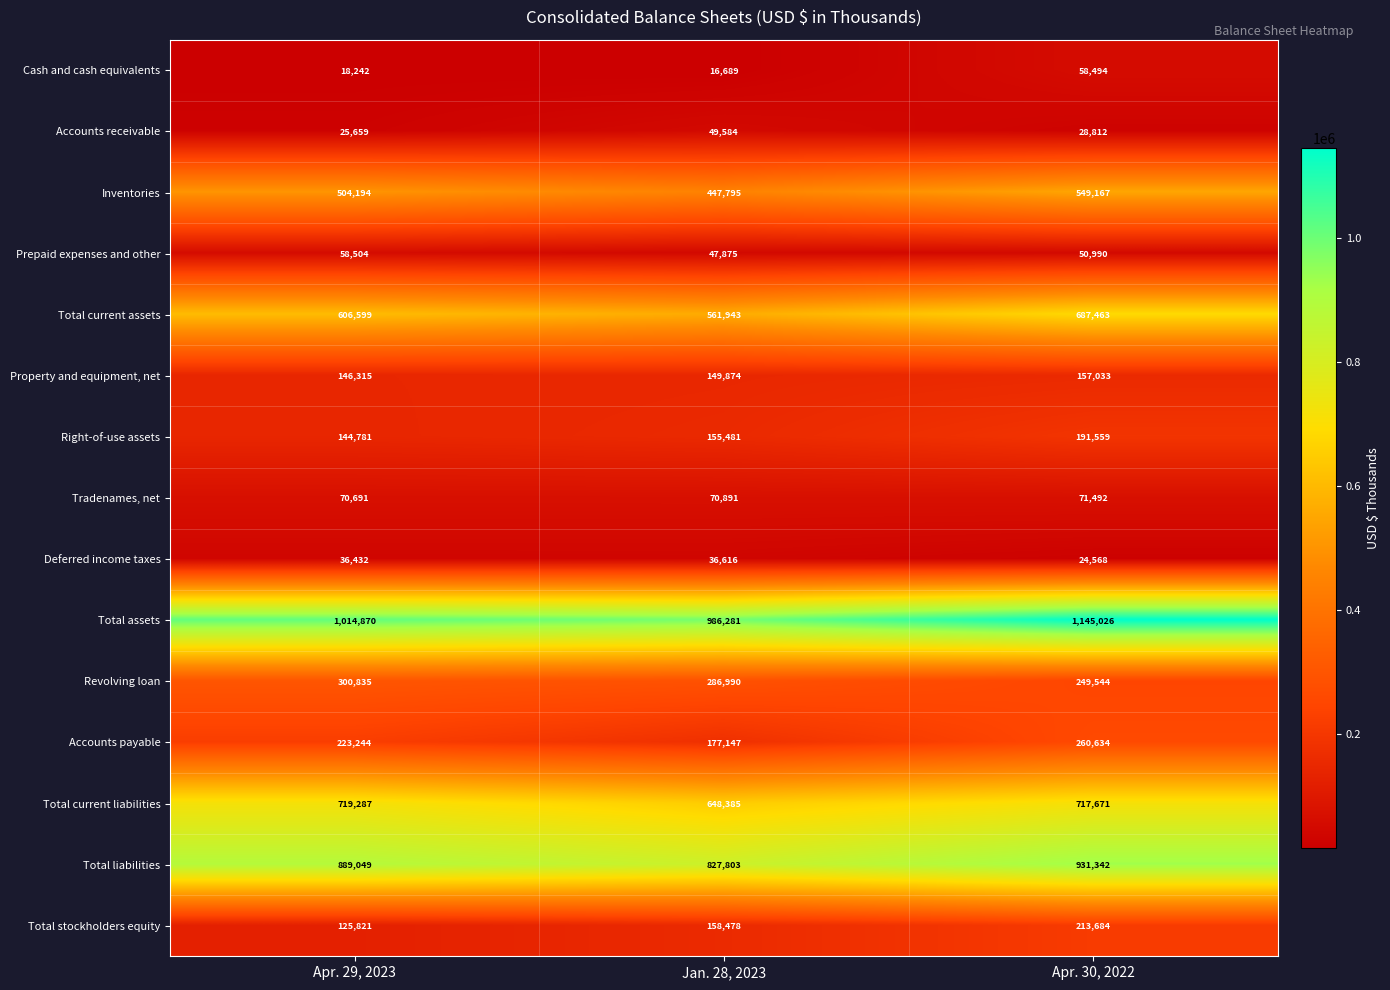

What is the total value across all series at Apr. 30, 2022?

5337479